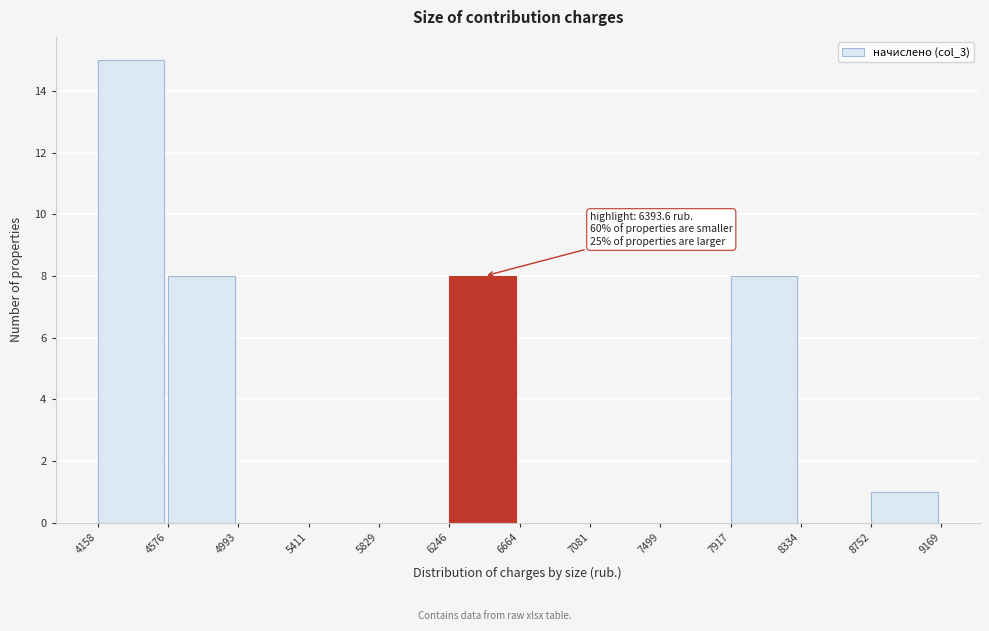

Over which range of the x-axis is the bar tallest?

4158 to 4576